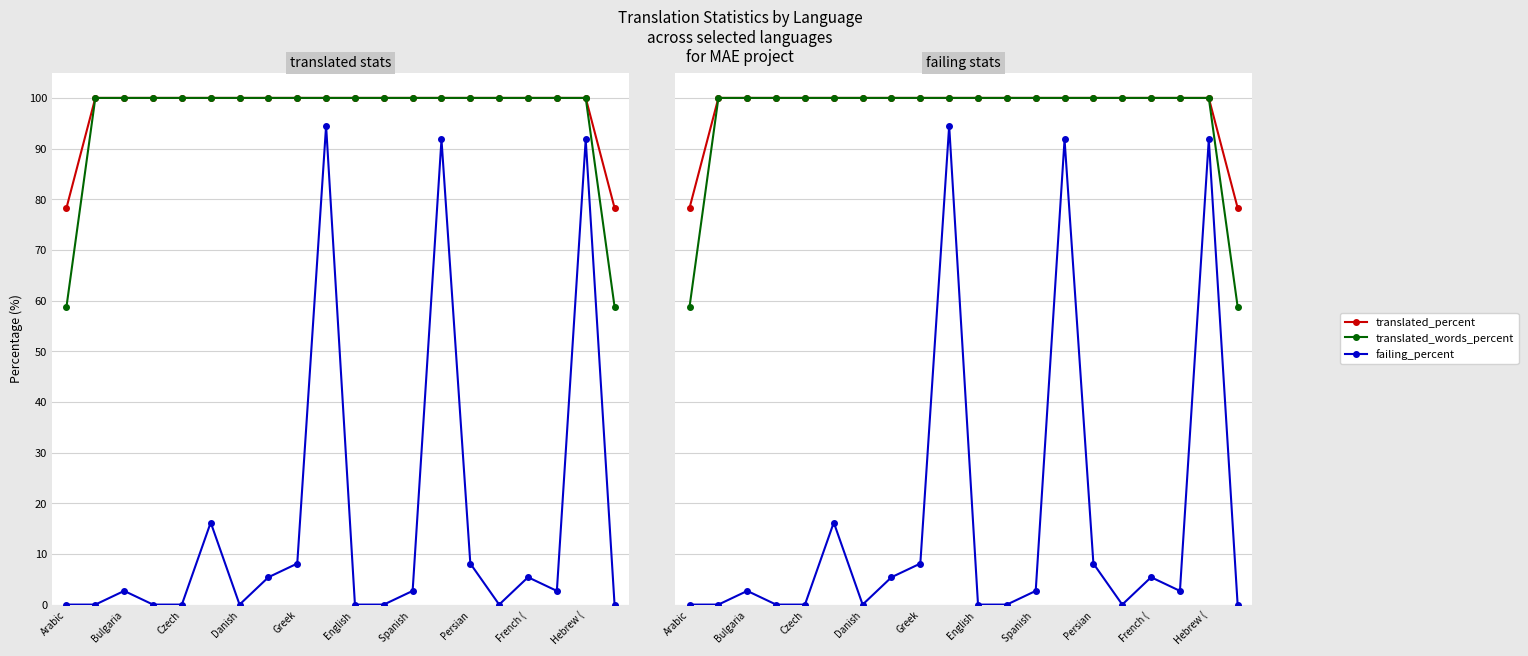

How many values in the translated_percent series are below 100?

2